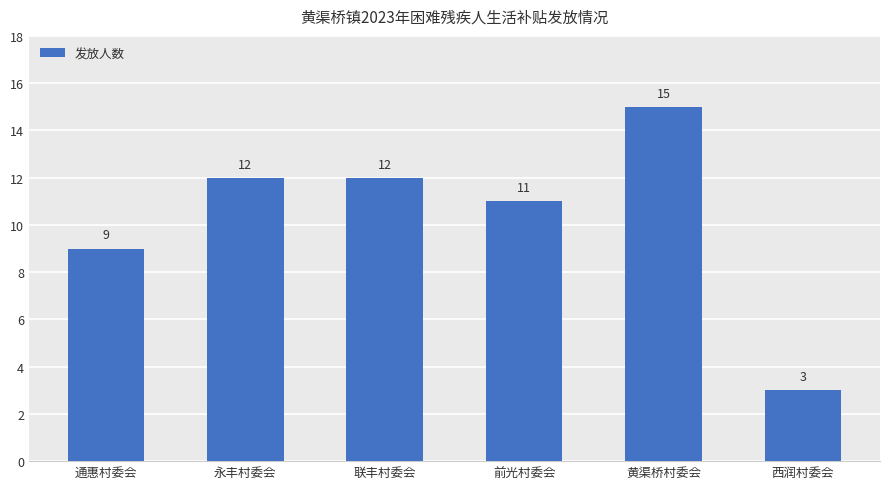

Which label corresponds to the smallest value in the chart?

西润村委会